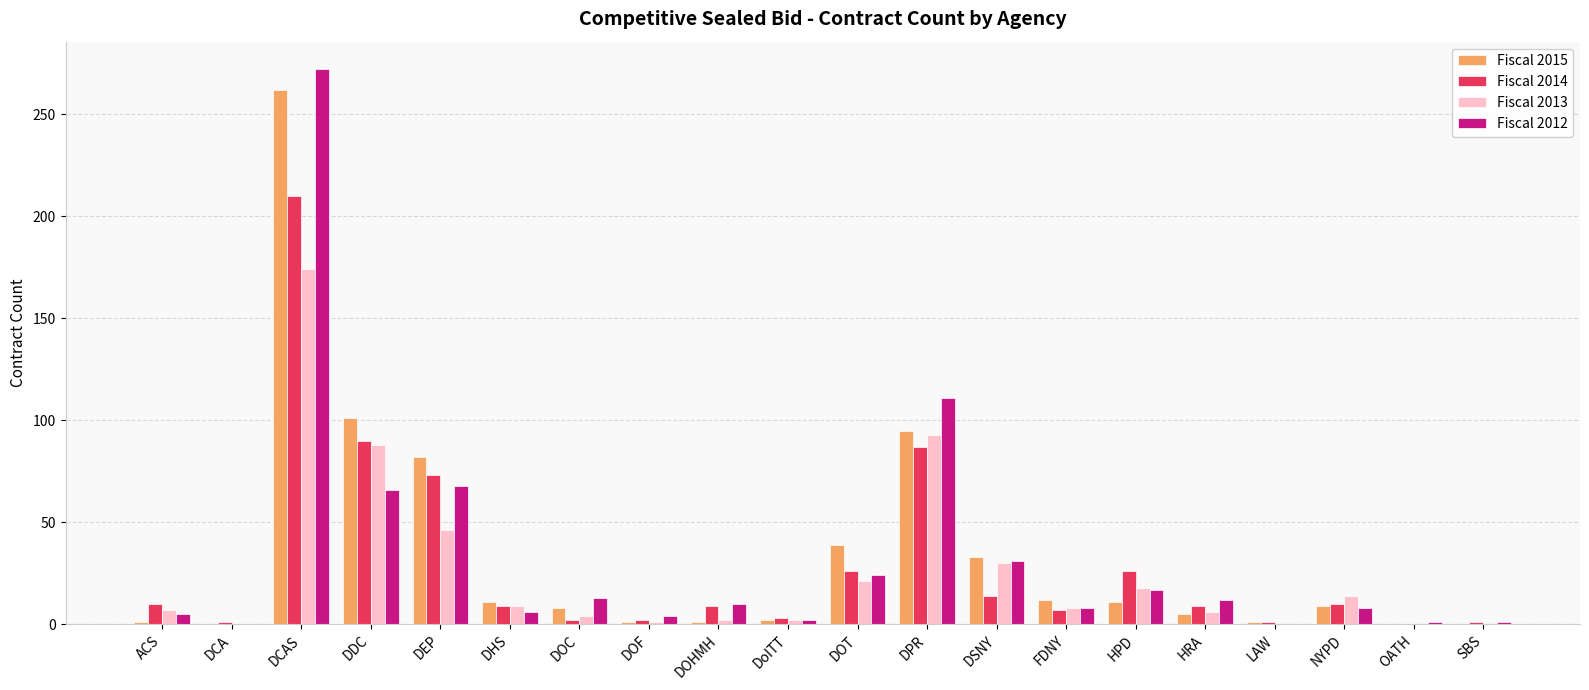

At which category is the sum across all series the highest?

DCAS